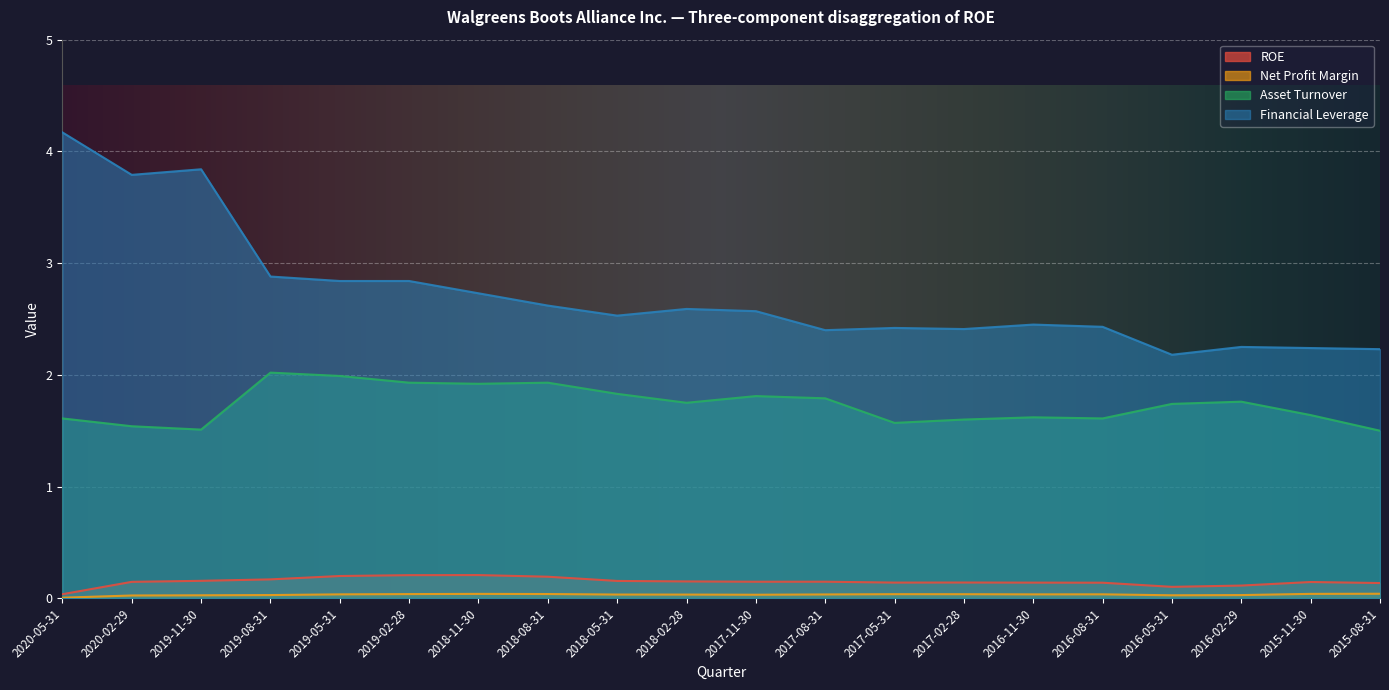

True or false: Net Profit Margin and Asset Turnover cross at least once.

False